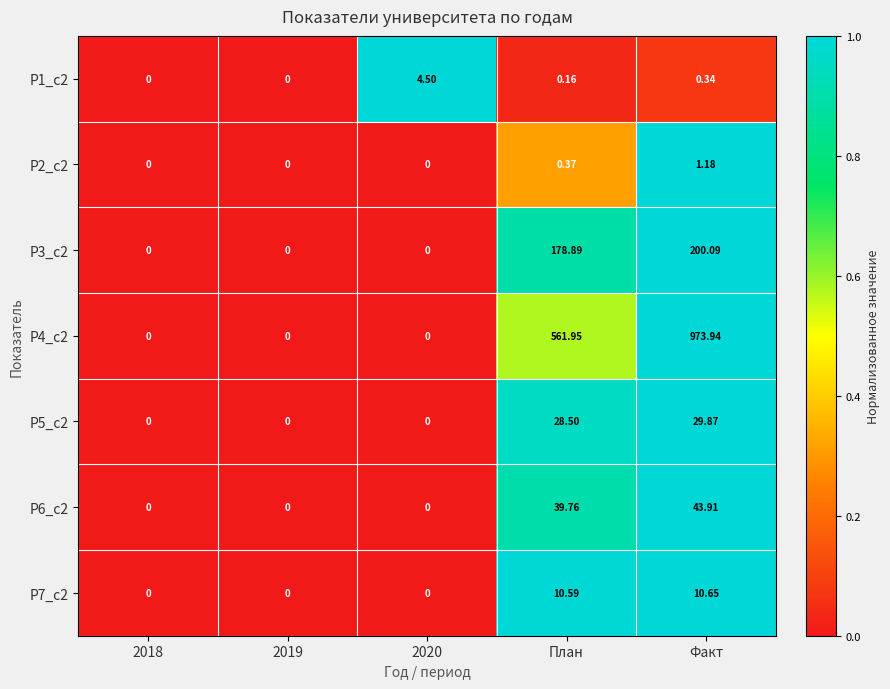

Which category has the highest value across all series?

Факт